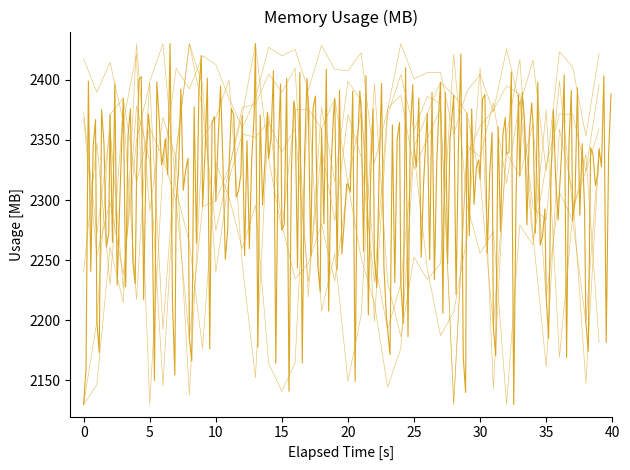

What is the label of the 3rd point from the left?

5